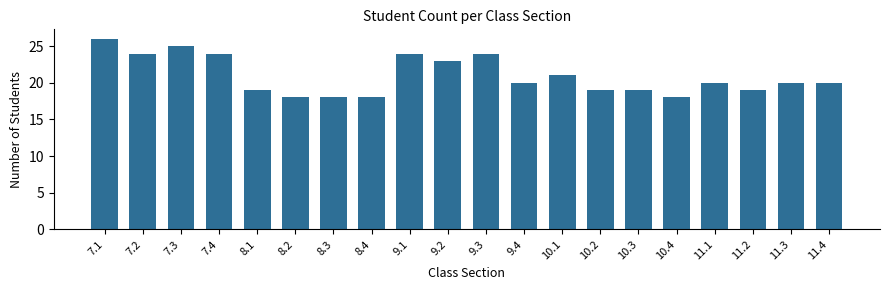

Reading left to right, extract all data points from this chart.

26	24	25	24	19	18	18	18	24	23	24	20	21	19	19	18	20	19	20	20